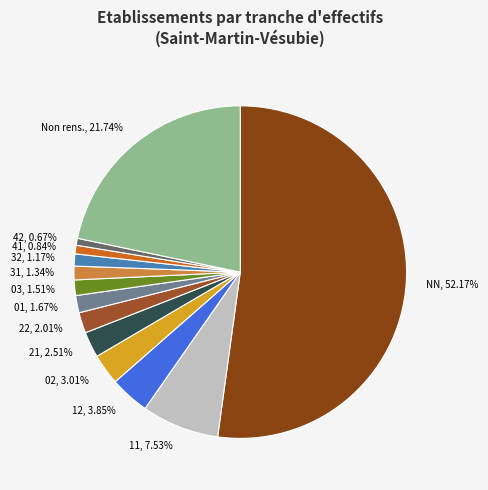

Rank the categories by value from highest to lowest.

NN, 52.17%, Non rens., 21.74%, 11, 7.53%, 12, 3.85%, 02, 3.01%, 21, 2.51%, 22, 2.01%, 01, 1.67%, 03, 1.51%, 31, 1.34%, 32, 1.17%, 41, 0.84%, 42, 0.67%